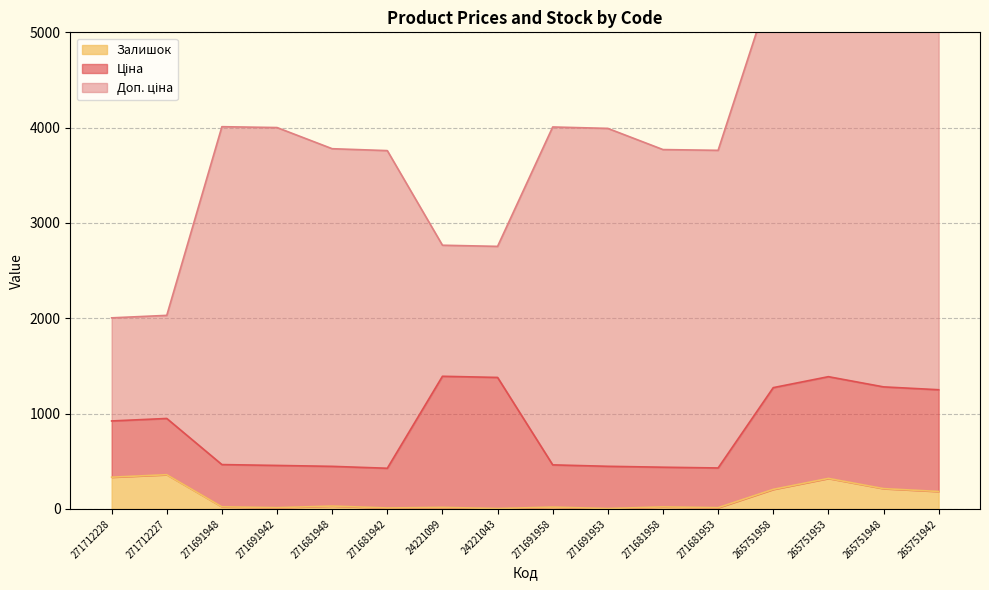

The value of Залишок at 271691958 is 9.0. True or false?

False